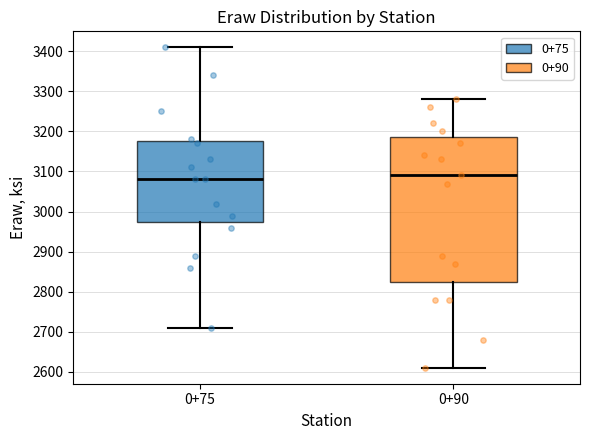

Reading left to right, transcribe this box plot: for each box, give where its median line is, the range the box spans, and where its two whiskers end, as read against the y-axis. The values are not printed on the chart, so give them approximately, as read against the axis.

0+75: median 3080, box 2980 to 3180, whiskers 2710 to 3410
0+90: median 3090, box 2830 to 3190, whiskers 2610 to 3280